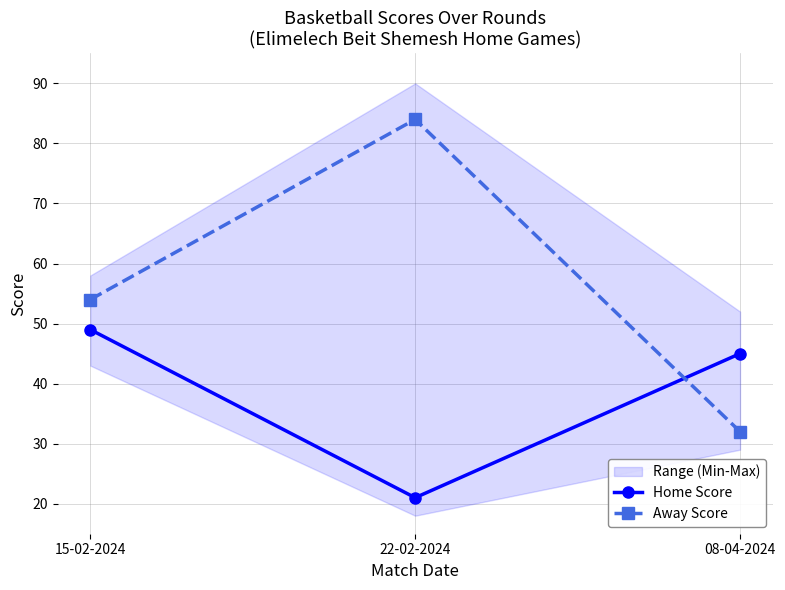

At how many categories does at least one series exceed 21?

3